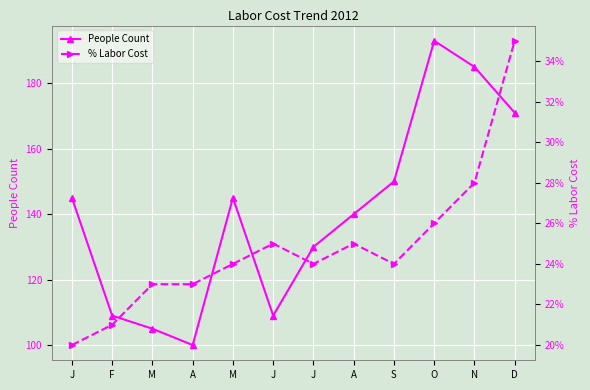

What is the spread (max minus min) of values at J?

144.8